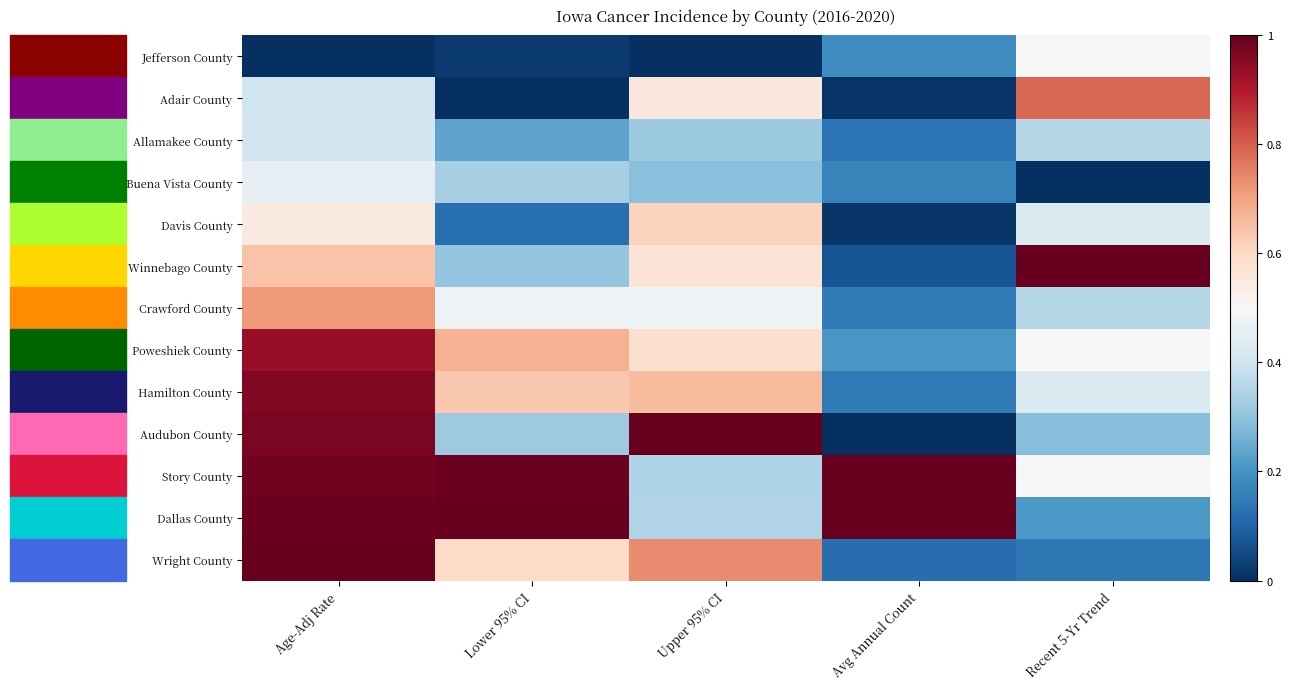

At which category is the sum across all series the highest?

Age-Adj Rate